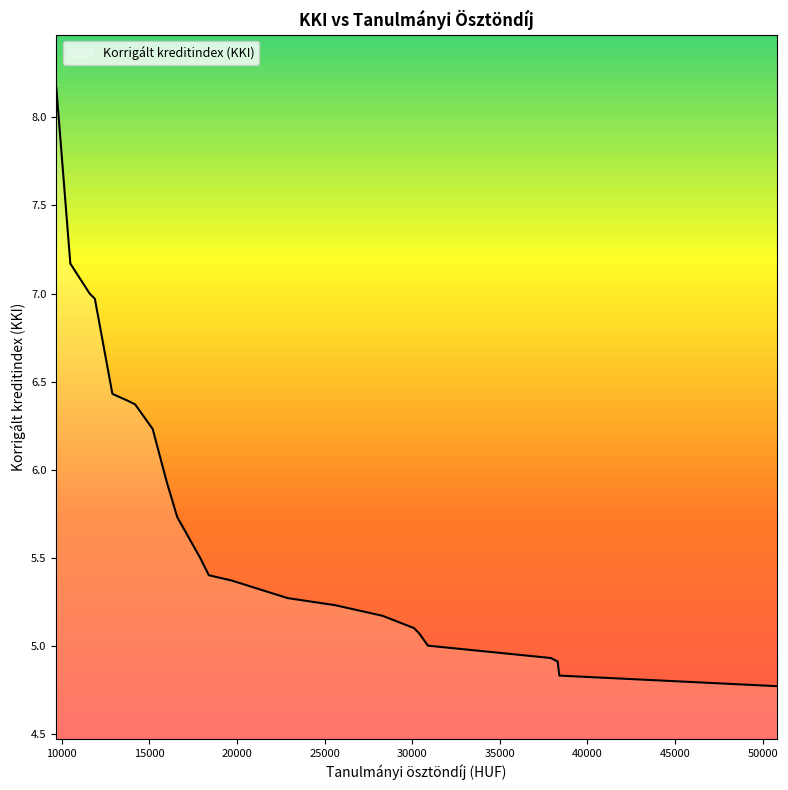

What is the maximum value shown in the chart?

8.2